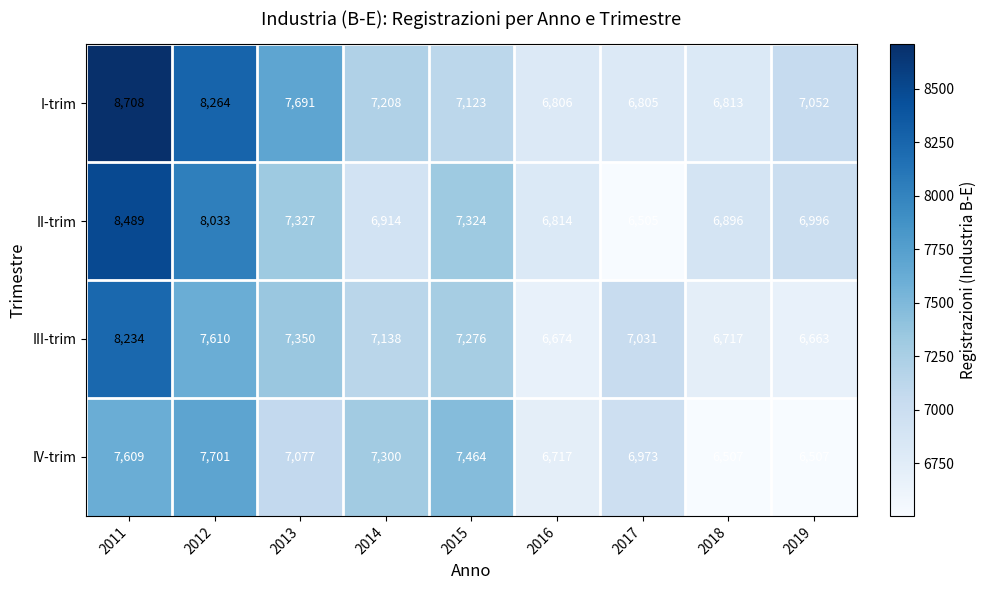

What is the sum of the IV-trim values at 2016 and 2018?

13224